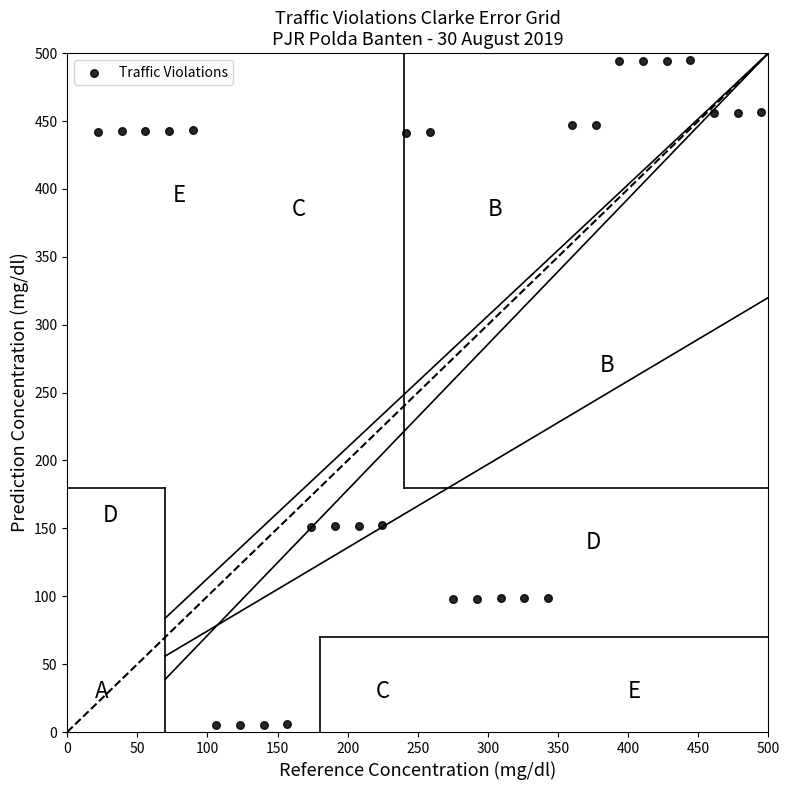

What is the range of Y values (max minus min)?

490.0